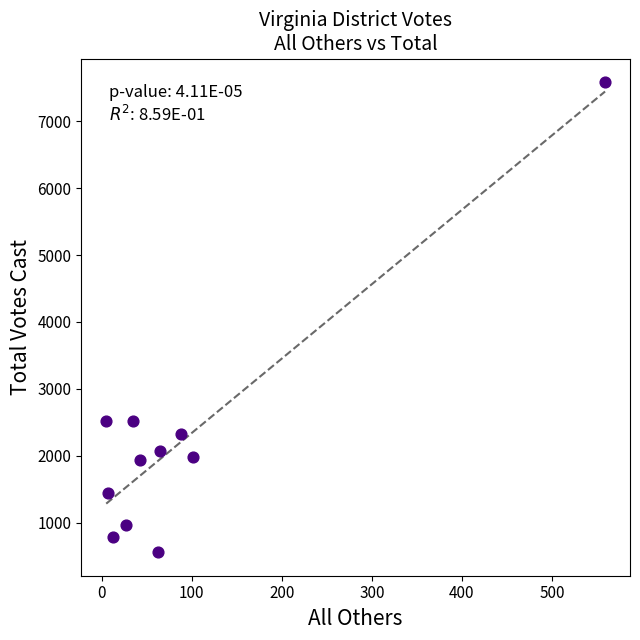

What is the range of Y values (max minus min)?

7030